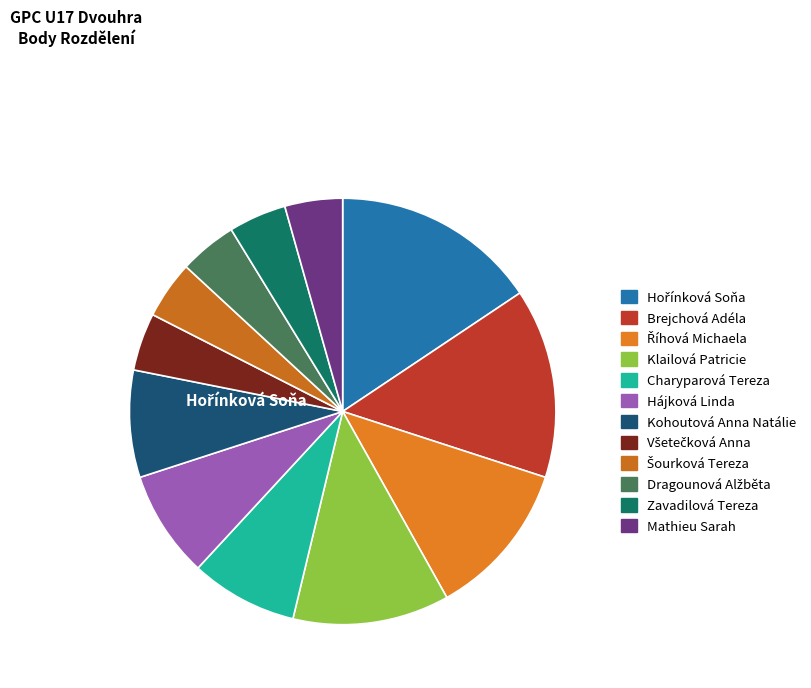

The Hájková Linda slice represents 8% of the pie. True or false?

True